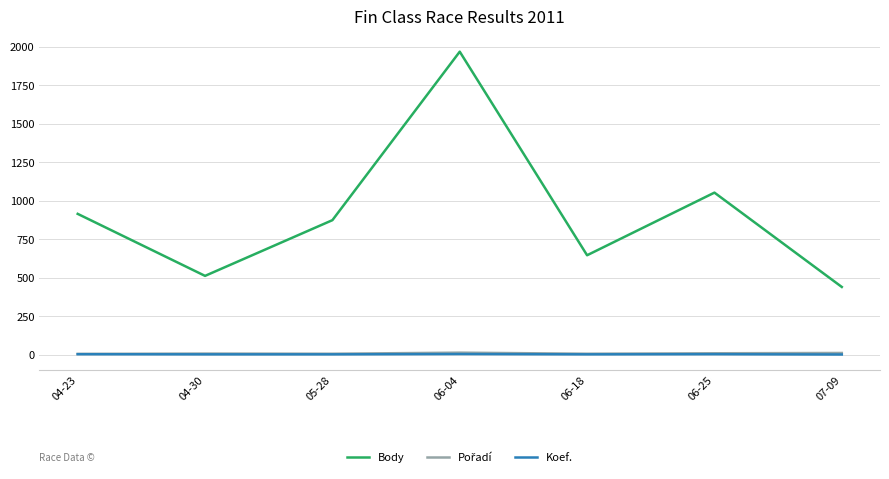

What is the minimum value for Koef.?

1